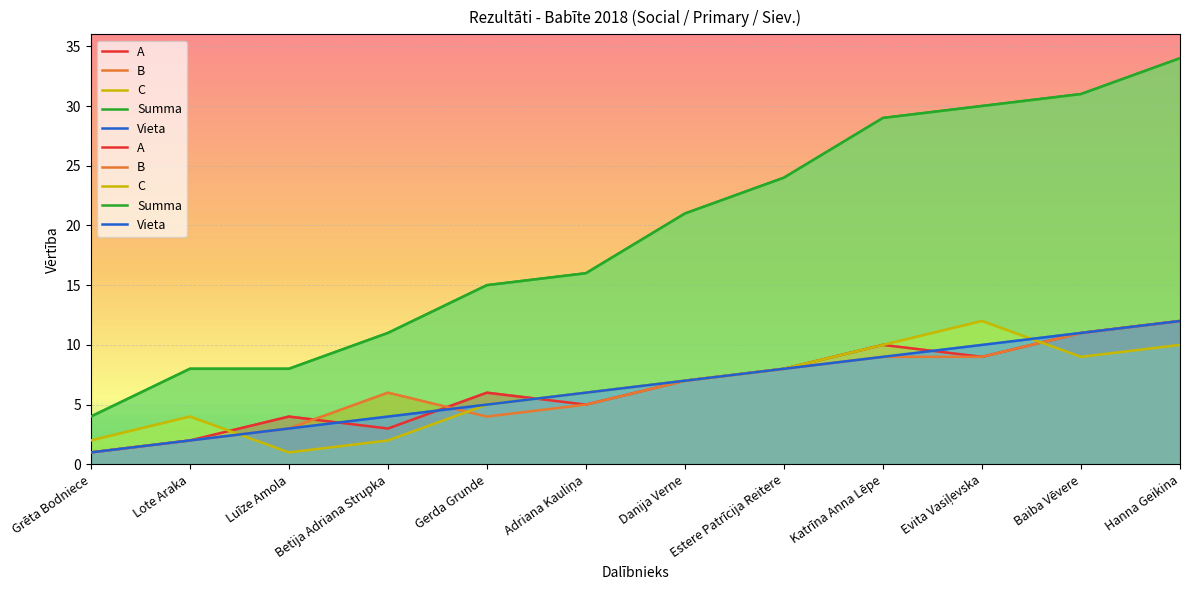

List the labels in order of B value, largest first.

Hanna Geikina, Baiba Vēvere, Katrīna Anna Lēpe, Evita Vasiļevska, Estere Patrīcija Reitere, Danija Verne, Betija Adriana Strupka, Adriana Kauliņa, Gerda Grunde, Luīze Amola, Lote Araka, Grēta Bodniece